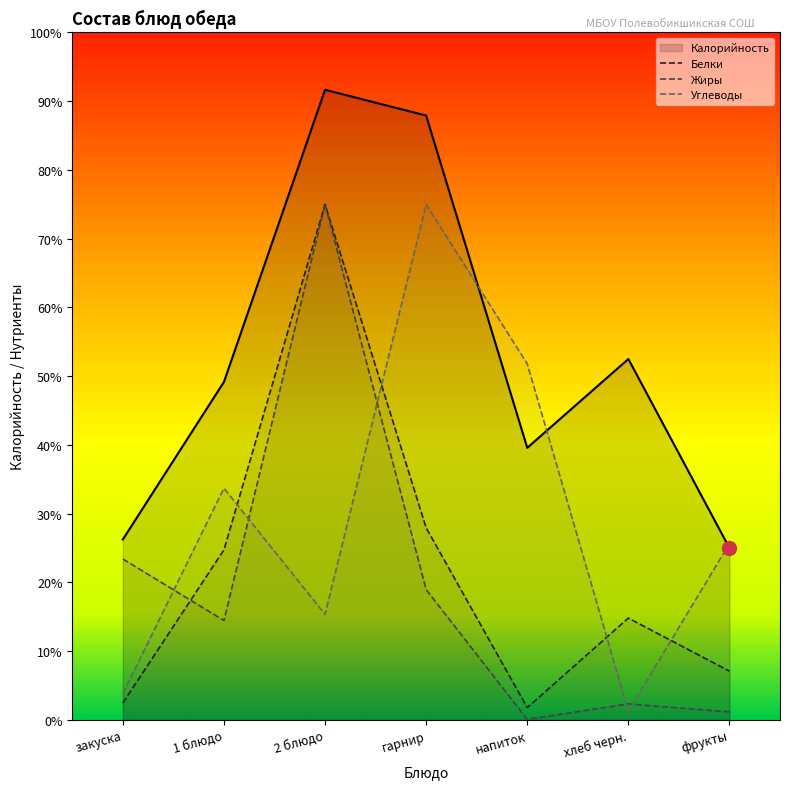

How many times do Углеводы and Калорийность cross each other?

3